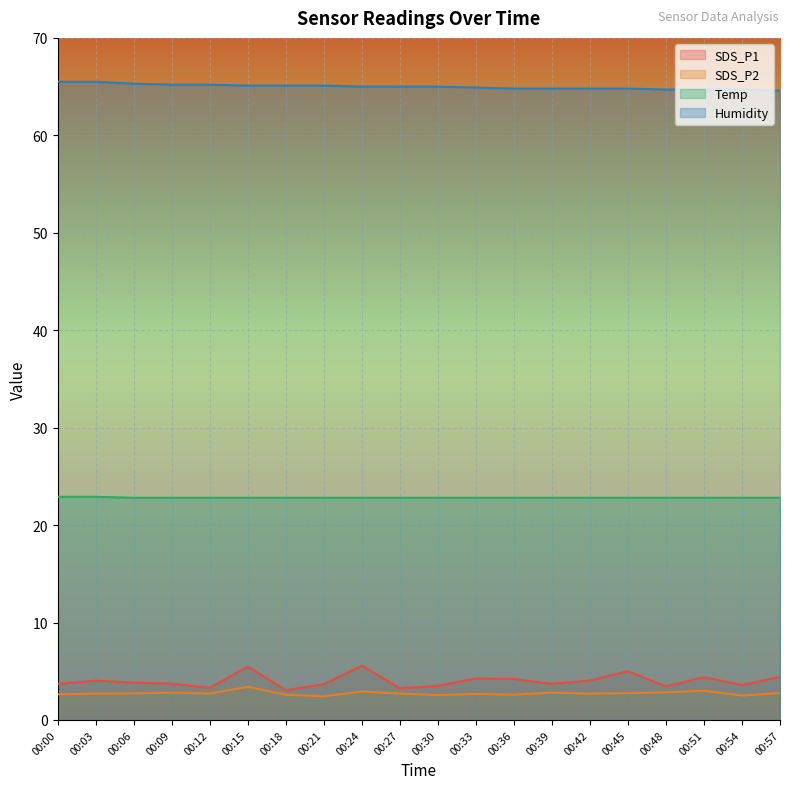

What is the difference between the second highest and minimum values in the SDS_P1 series?

2.4